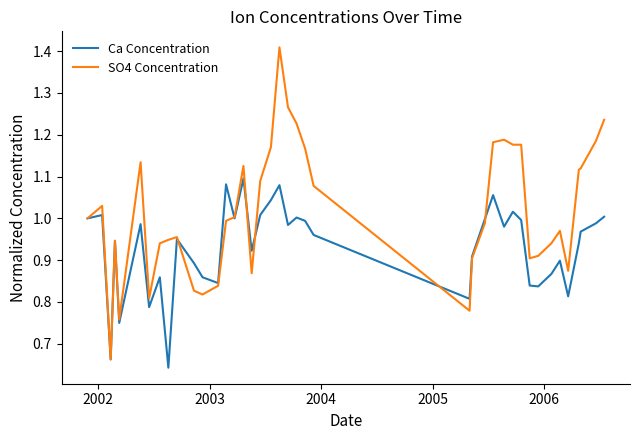

Rank the series by their average value, from highest to lowest.

SO4 Concentration, Ca Concentration